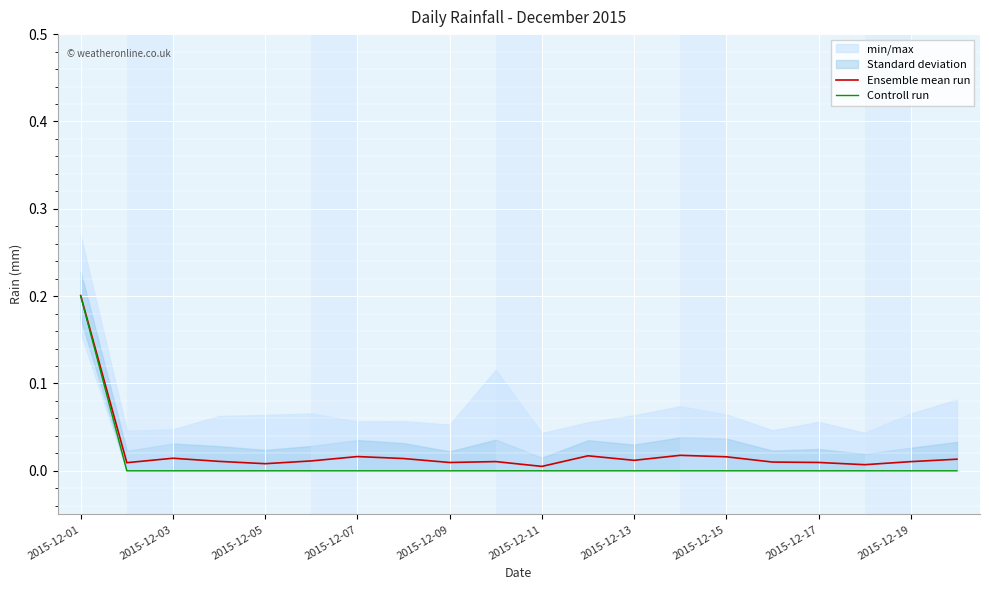

The value of Controll run at 2015-12-15 is 0.1. True or false?

False